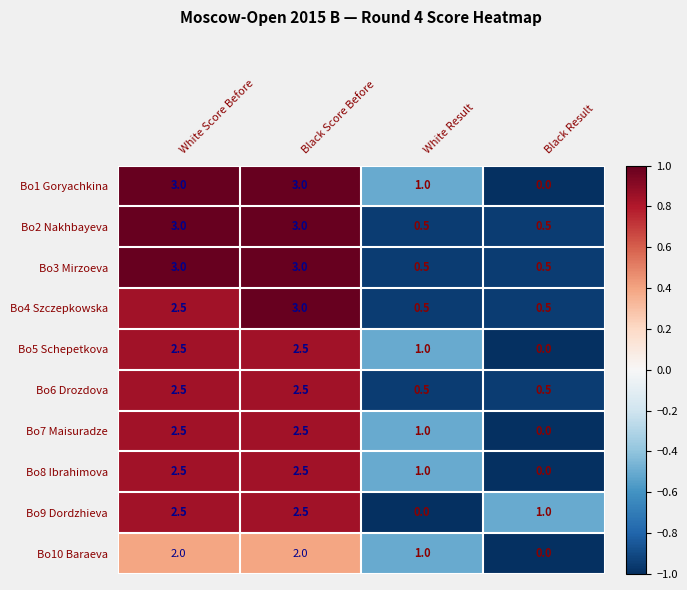

The Bo3 Mirzoeva series shows 3.0 at Black Score Before. True or false?

True